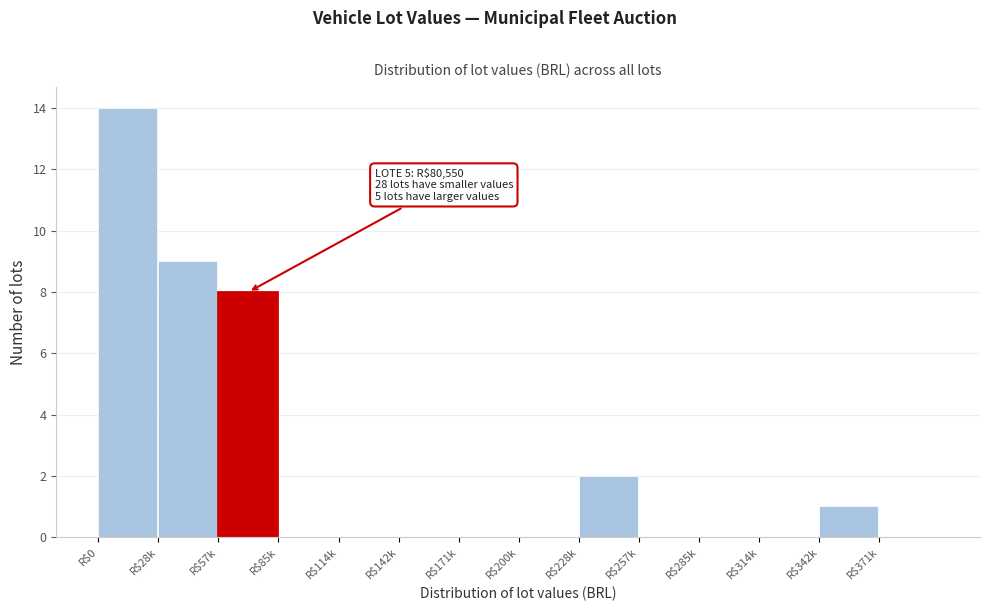

True or false: the data shows 0 at R$257k.

True